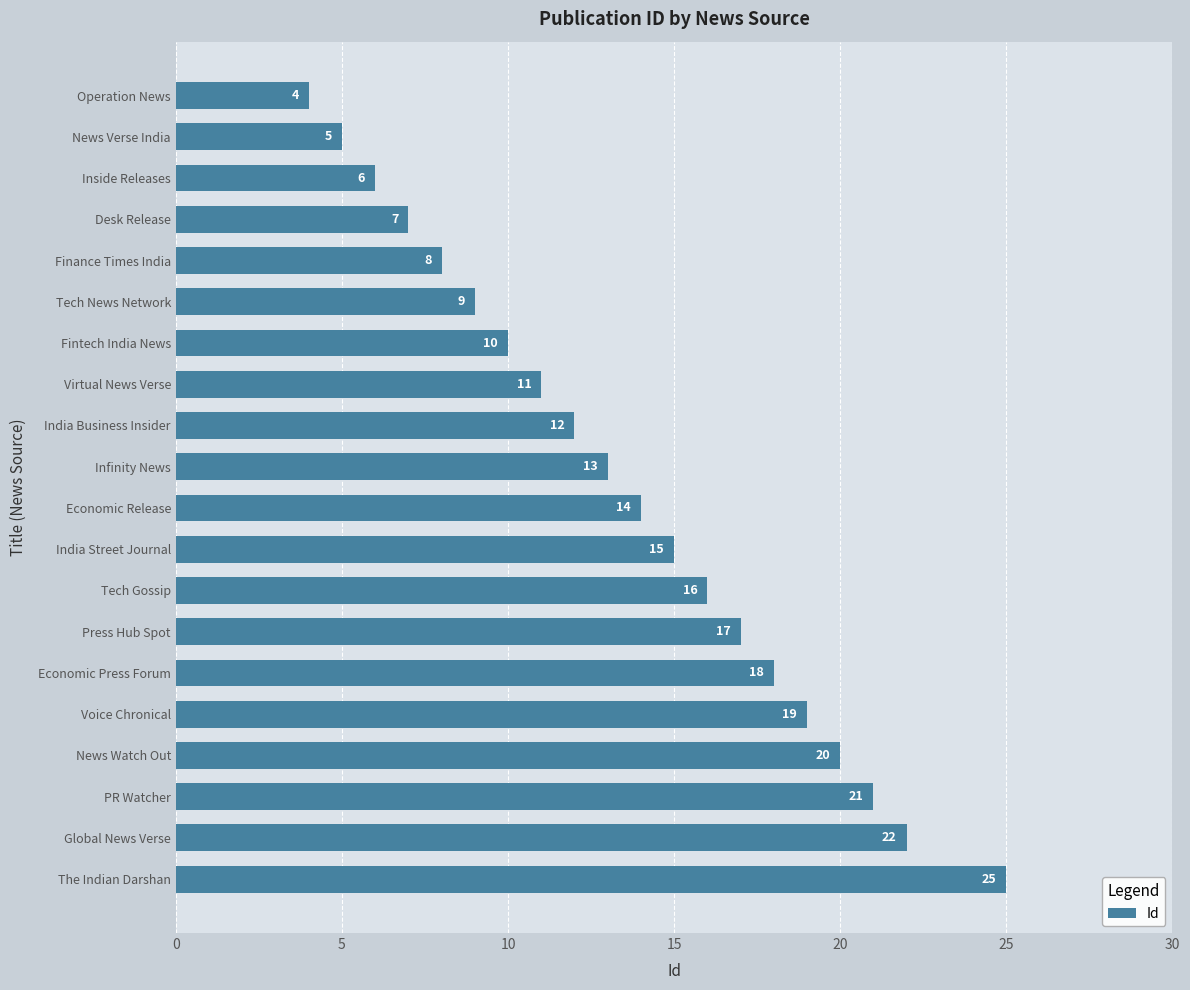

Which category has the highest value across all series?

The Indian Darshan